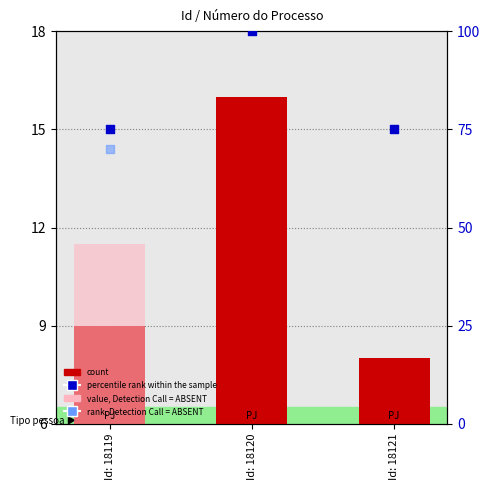

At how many categories does at least one series exceed 8?

3